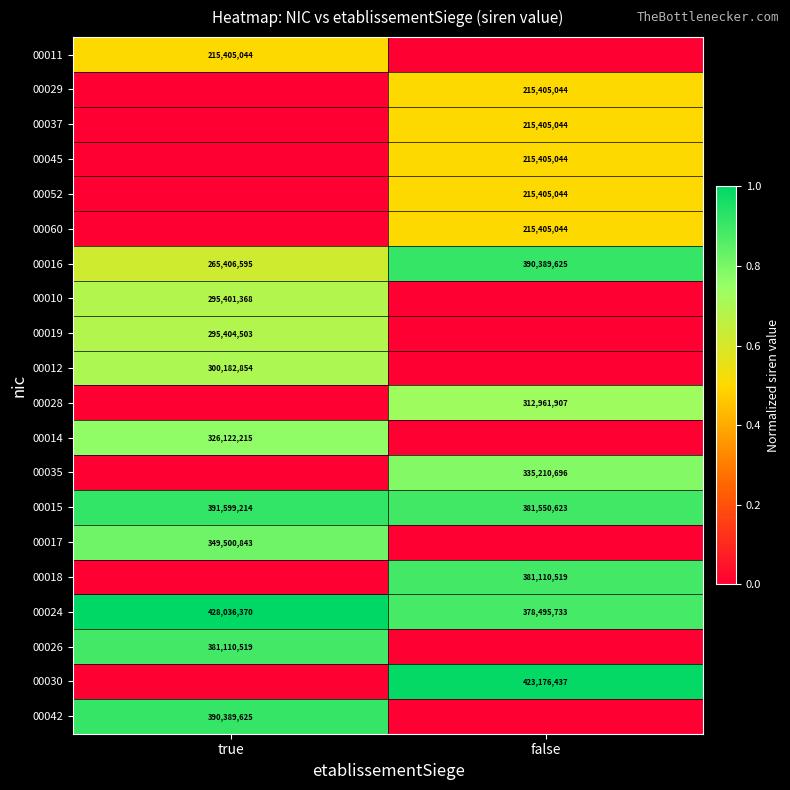

What is the sum of the 00024 values at false and true?

806532103